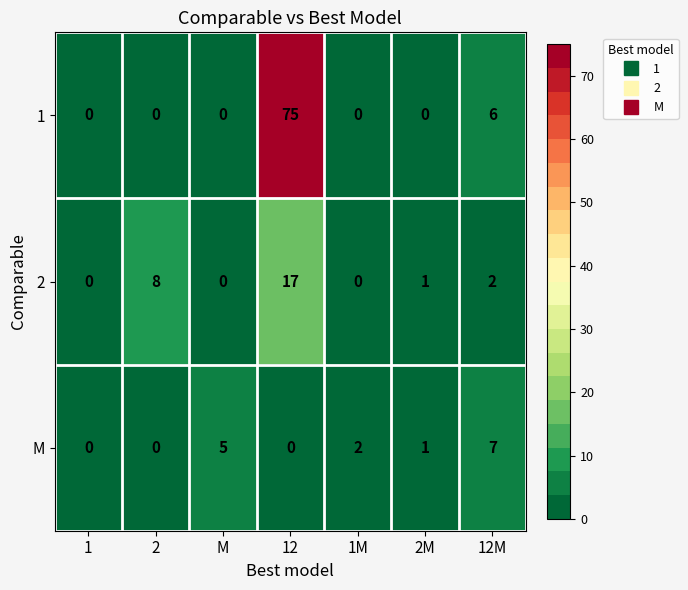

List the series in order of their overall mean, highest first.

1, 2, M